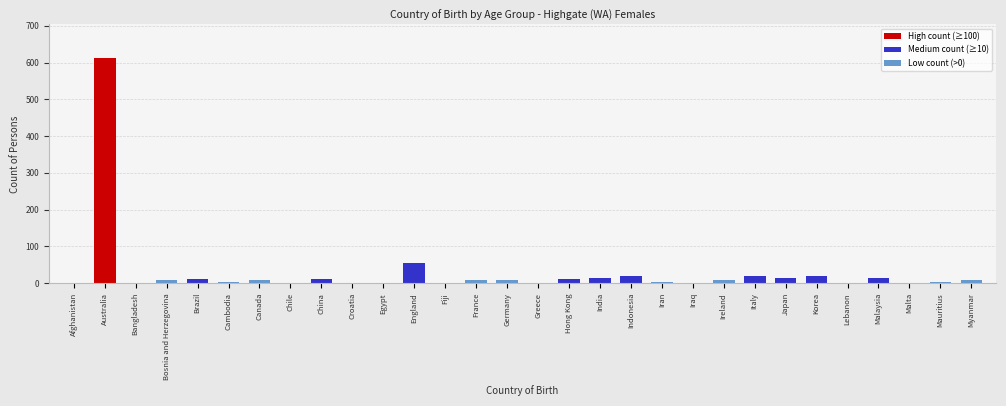

The value at Italy is 20. True or false?

True